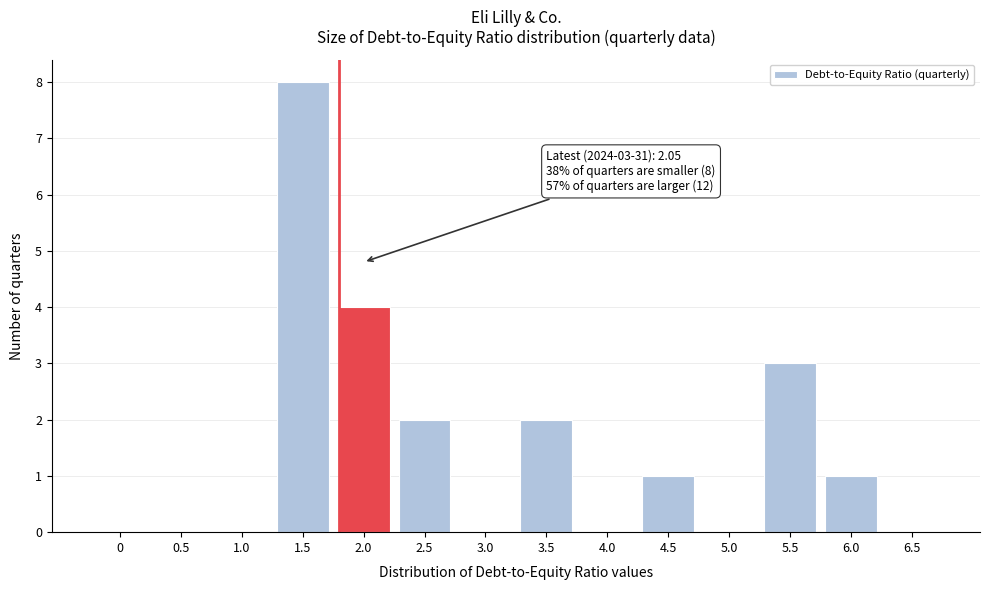

Reading left to right, extract all data points from this chart.

0=0	0.5=0	1.0=0	1.5=8	2.0=4	2.5=2	3.0=0	3.5=2	4.0=0	4.5=1	5.0=0	5.5=3	6.0=1	6.5=0